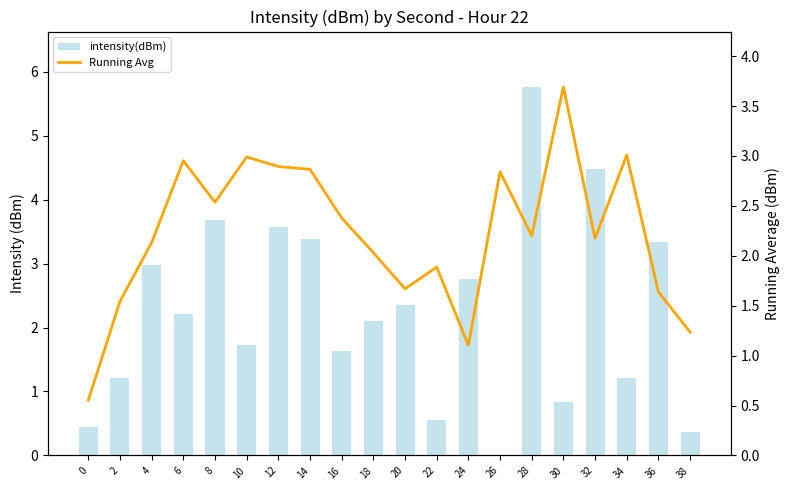

Are the bars grouped side by side (vs. stacked)?

Yes